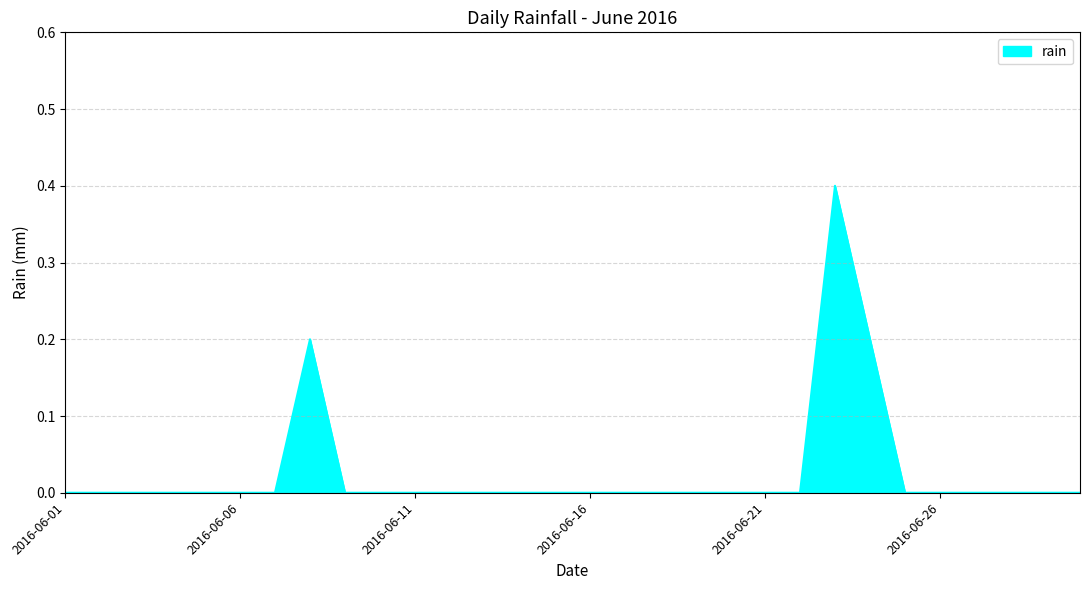

What is the greatest value displayed?

0.4